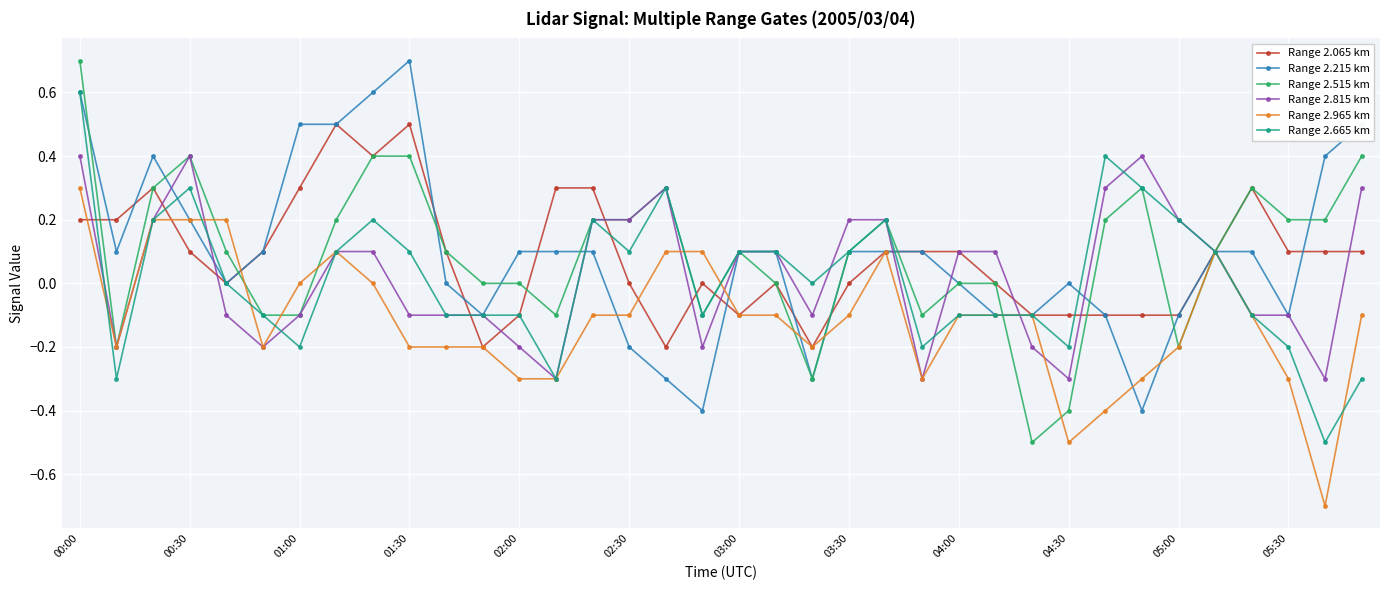

True or false: Range 2.515 km has more than 0 interior local peaks.

True